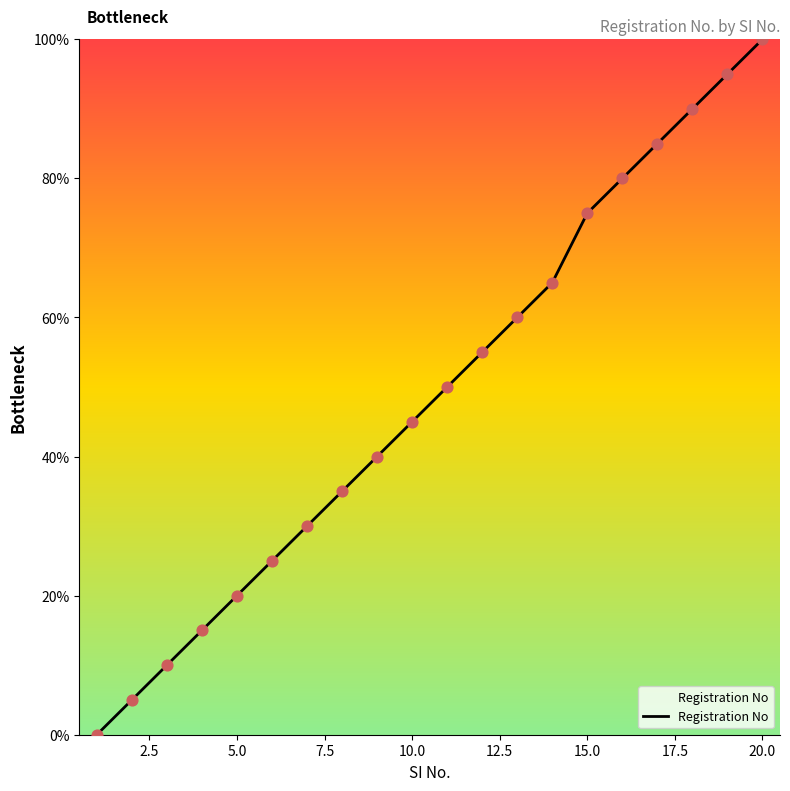

What is the maximum value shown in the chart?

100.0